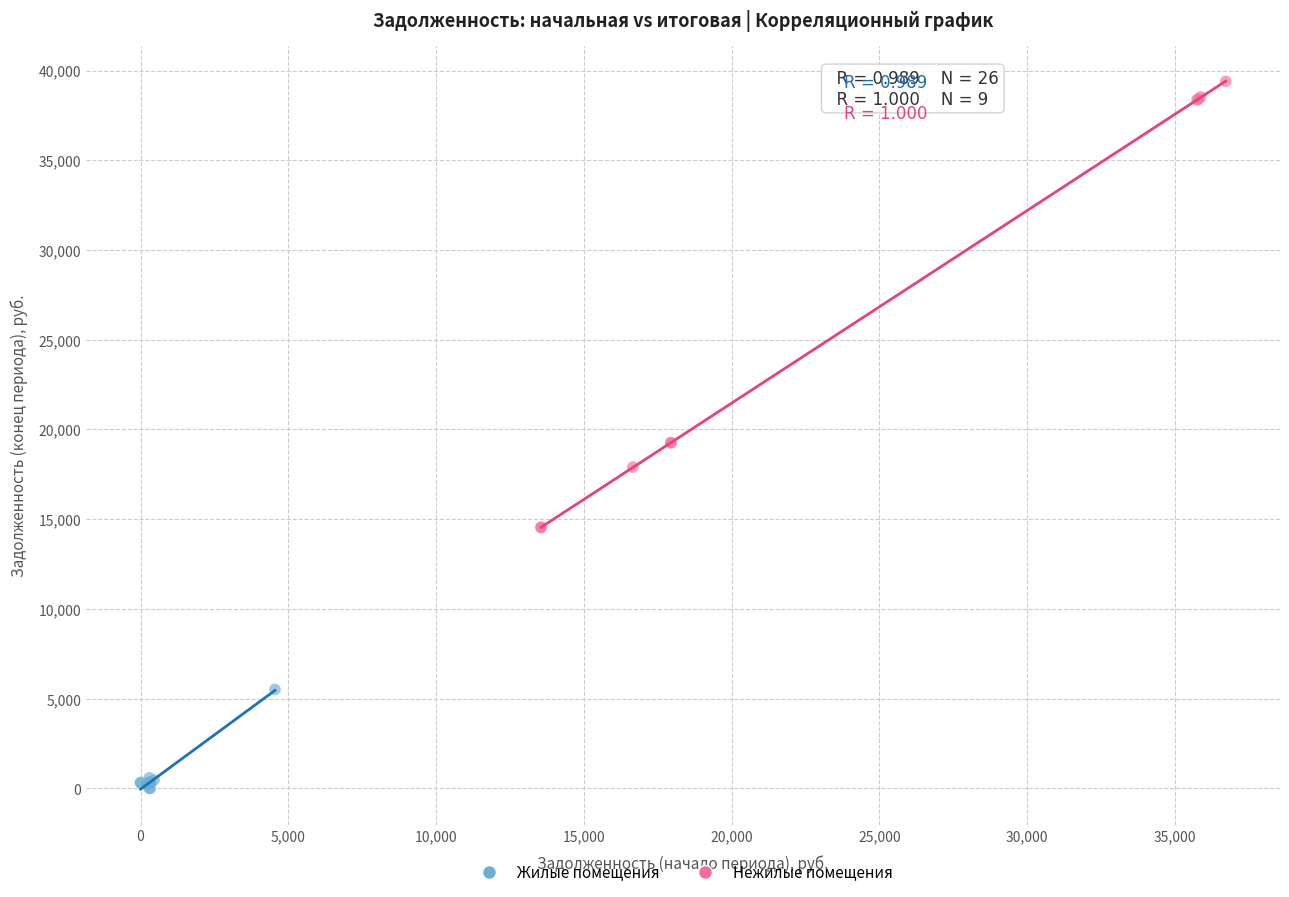

Which series has the largest Y range (max minus min)?

Нежилые помещения